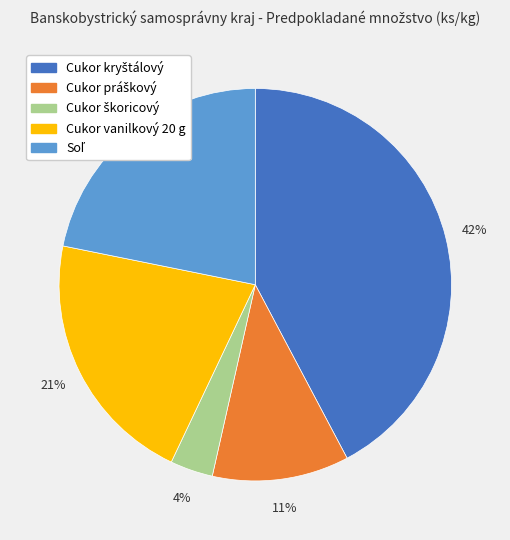

To the nearest percent, what is the average slice percentage?

20%